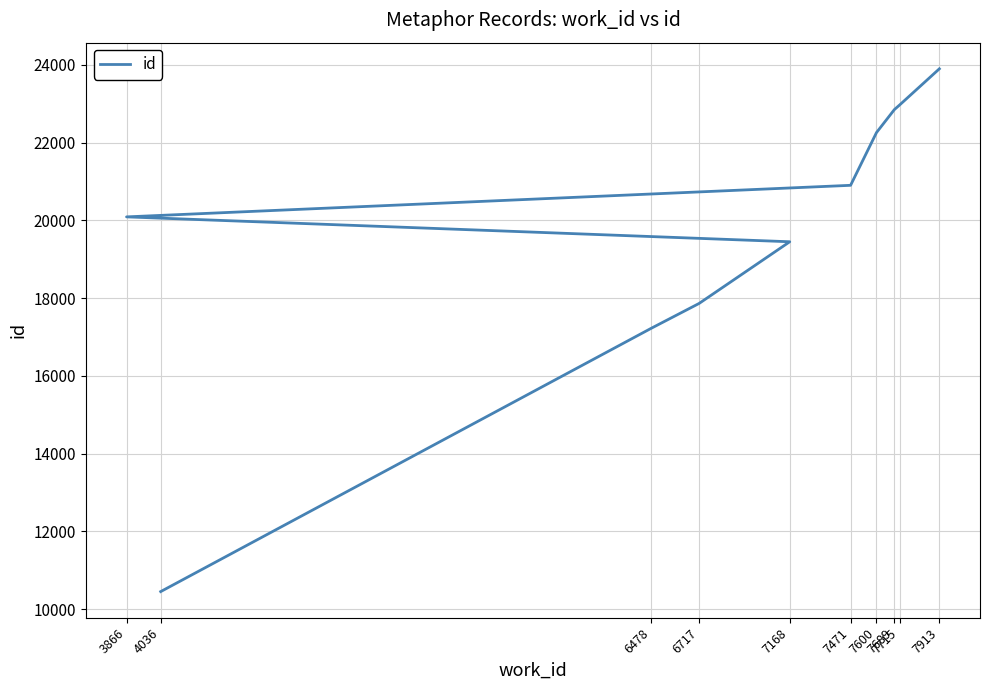

True or false: the data has more than 1 interior local peaks.

False